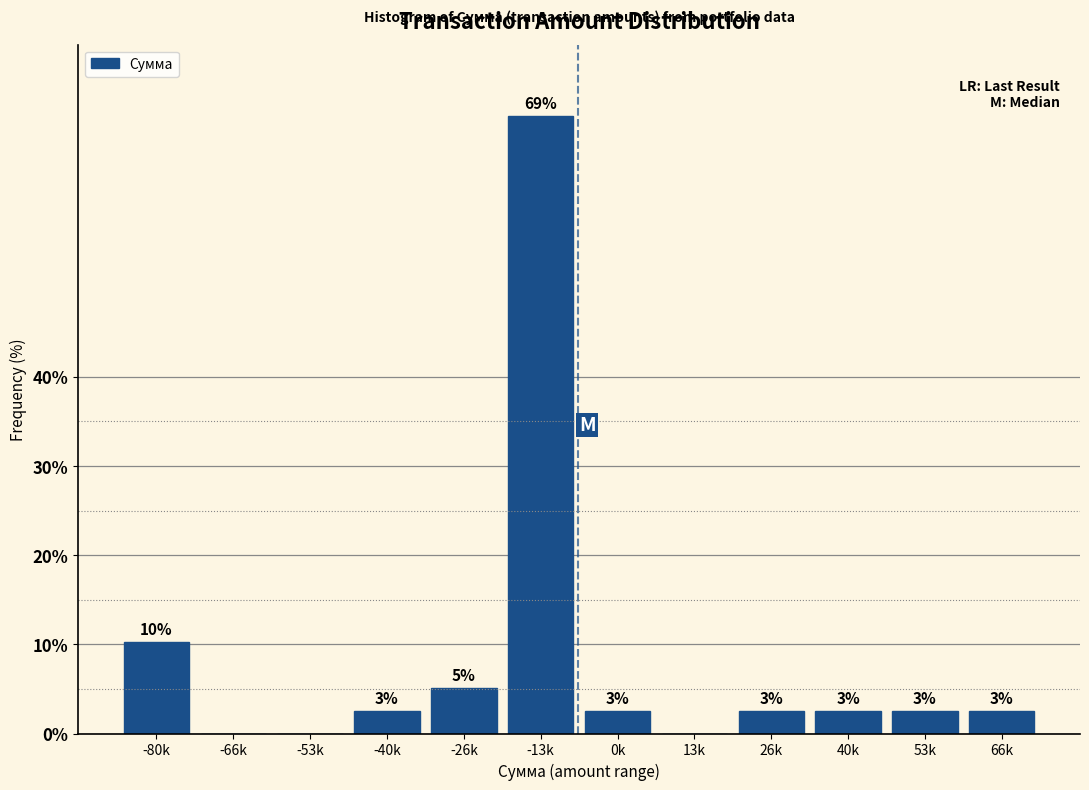

Are the bars horizontal?

No